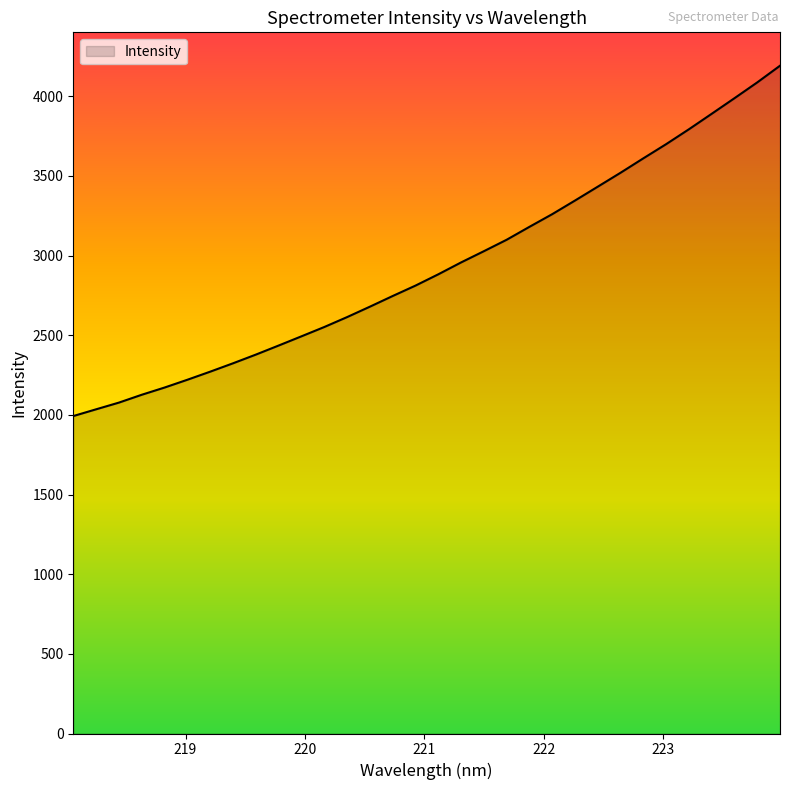

What is the greatest value displayed?

4191.9